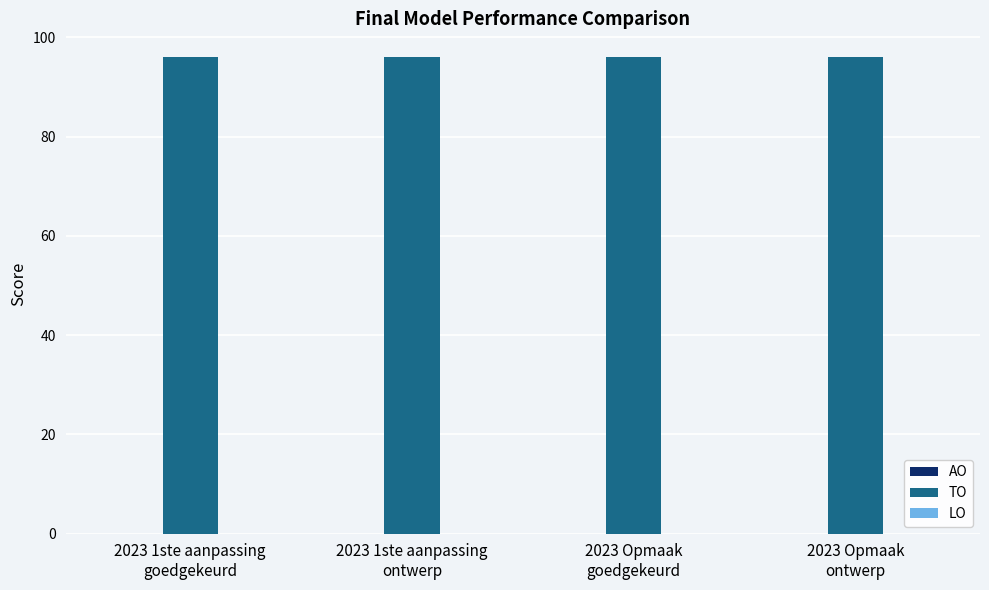

Rank the categories by AO value from highest to lowest.

2023 1ste aanpassing
goedgekeurd, 2023 1ste aanpassing
ontwerp, 2023 Opmaak
goedgekeurd, 2023 Opmaak
ontwerp